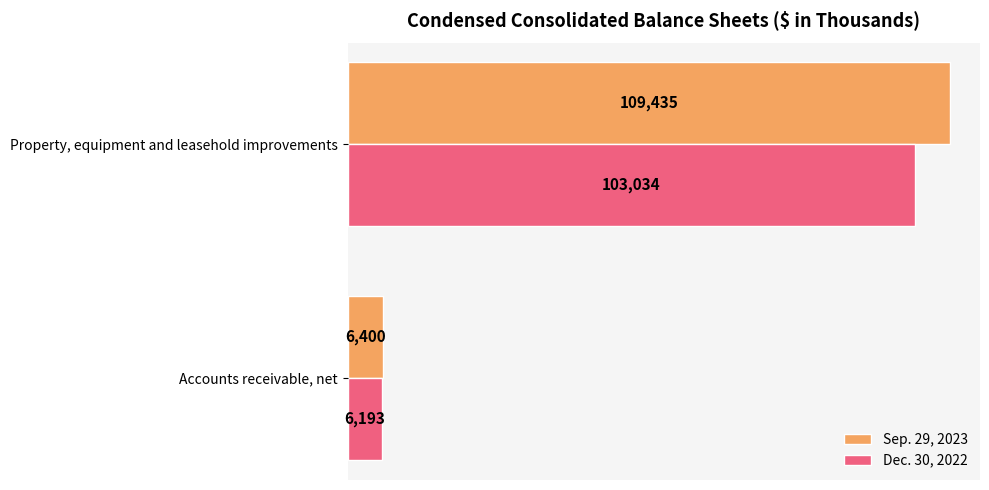

List the series in order of their overall mean, highest first.

Sep. 29, 2023, Dec. 30, 2022